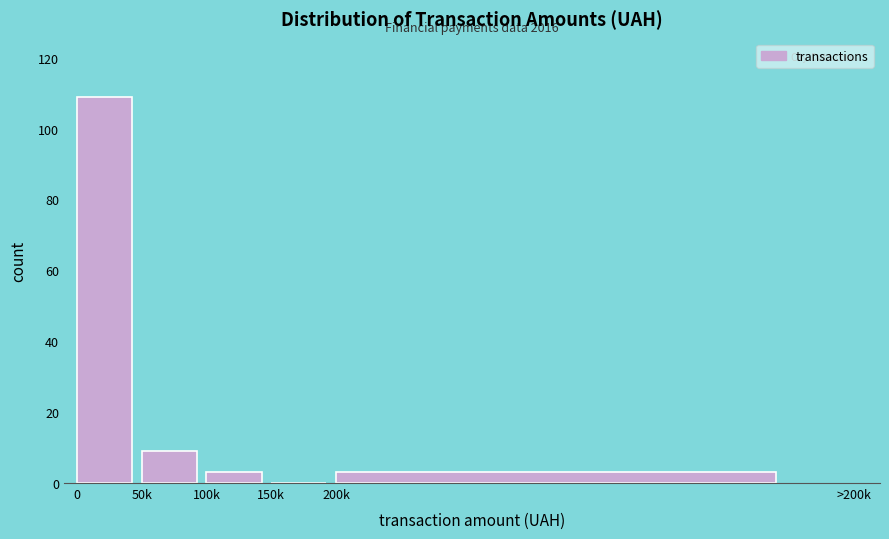

Reading left to right, list all the values displayed in this chart.

0=109	50k=9	100k=3	150k=0	200k=3